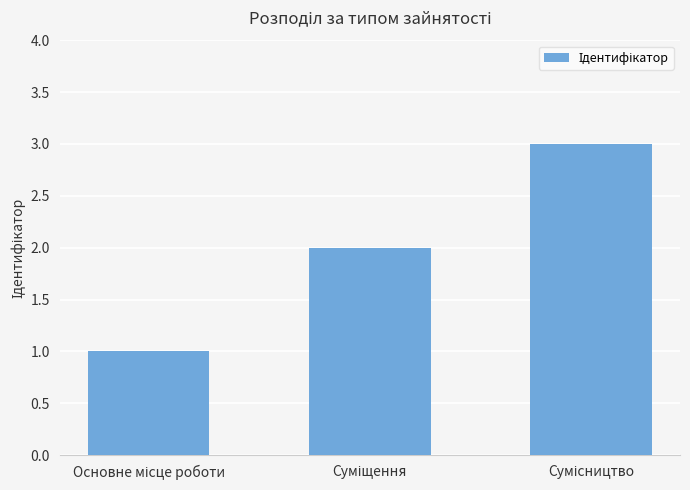

How many values are between 1 and 3?

3